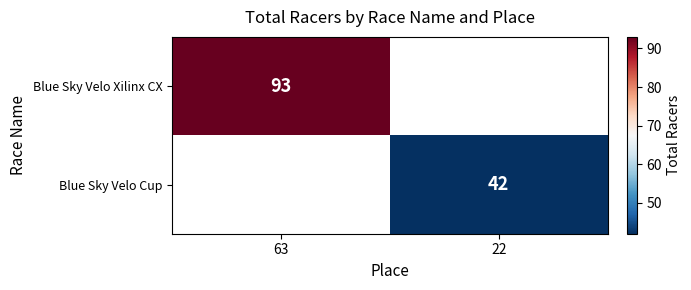

How many data points does each series have?

2